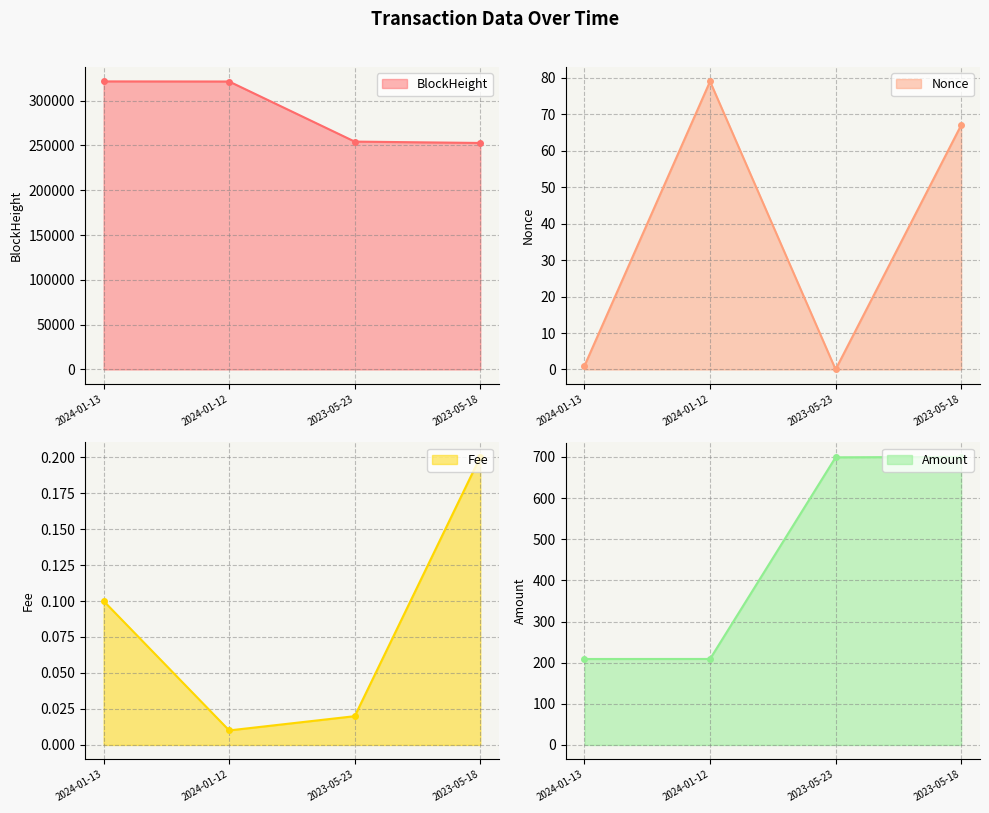

How many lines are shown in the chart?

4